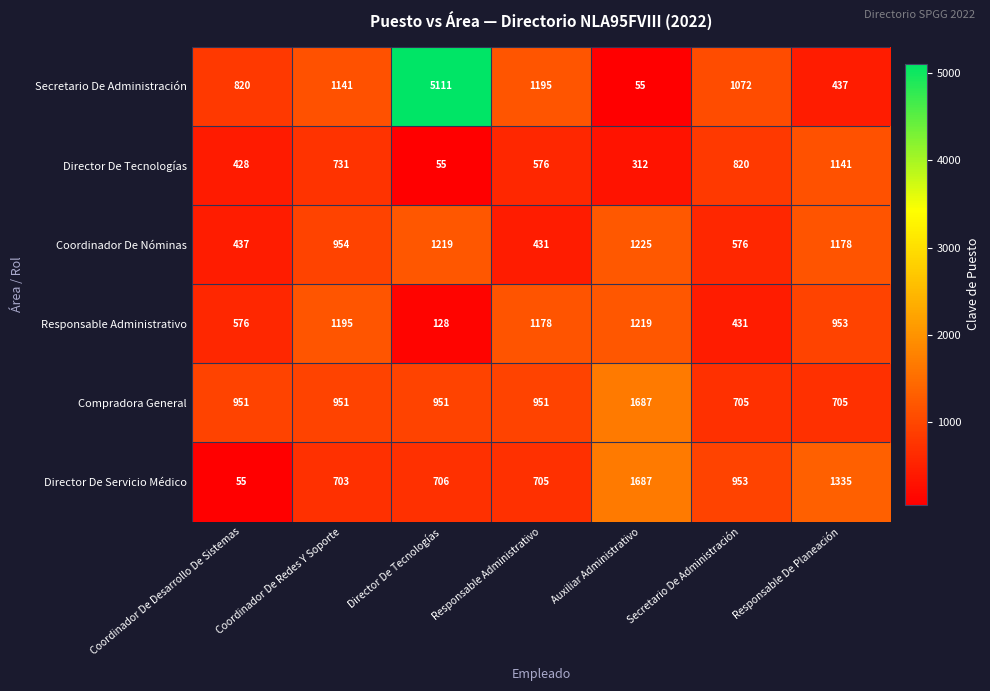

The value of Secretario De Administración at Responsable De Planeación is 437. True or false?

True